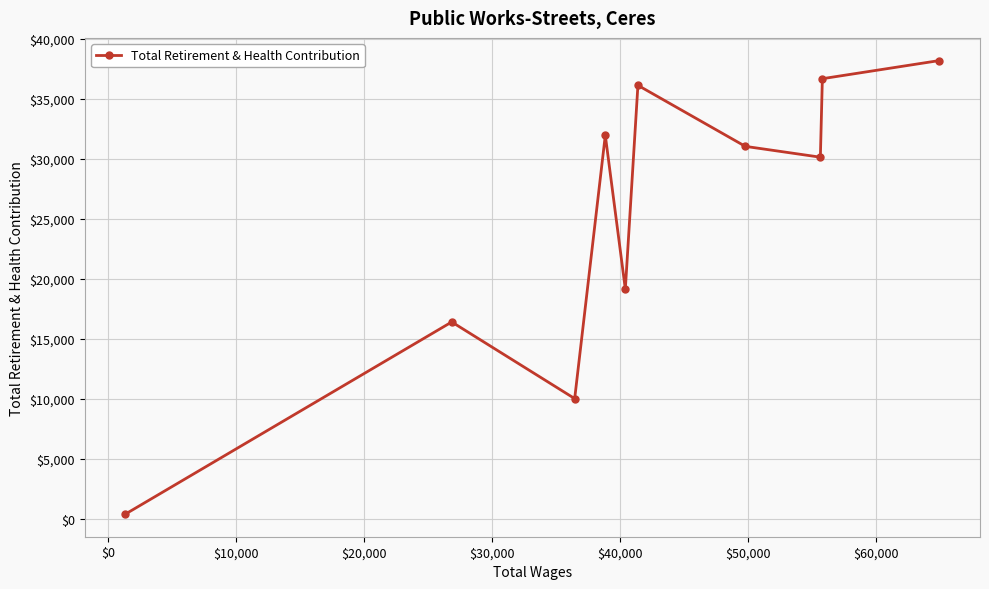

How many data points are less than 31024?

5